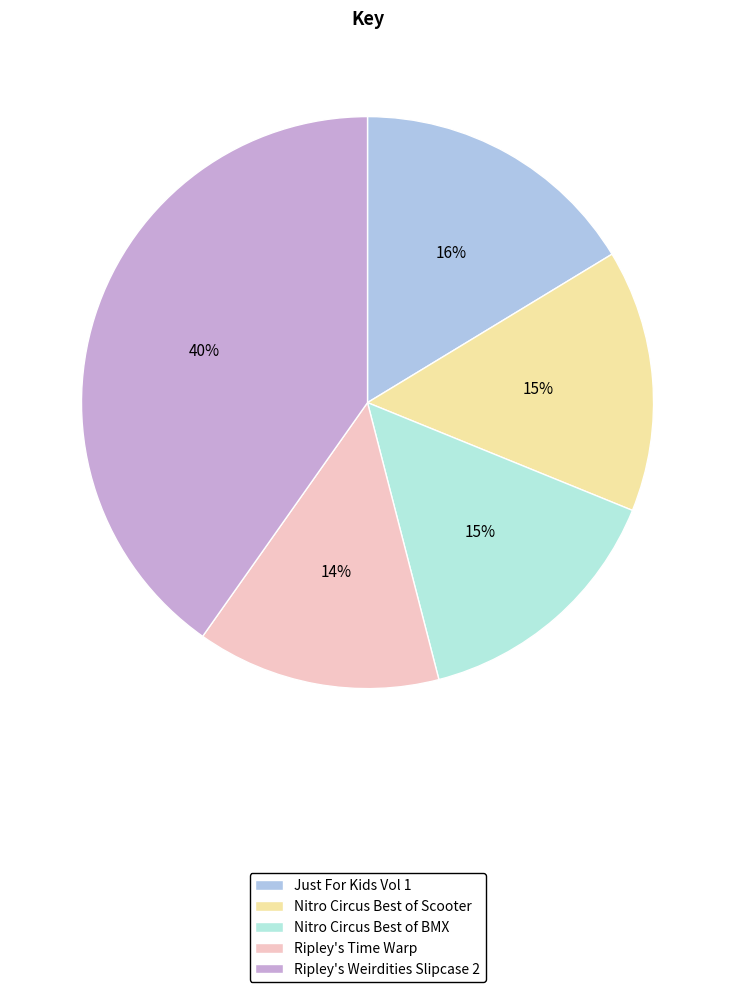

Count the number of slices in the pie.

5